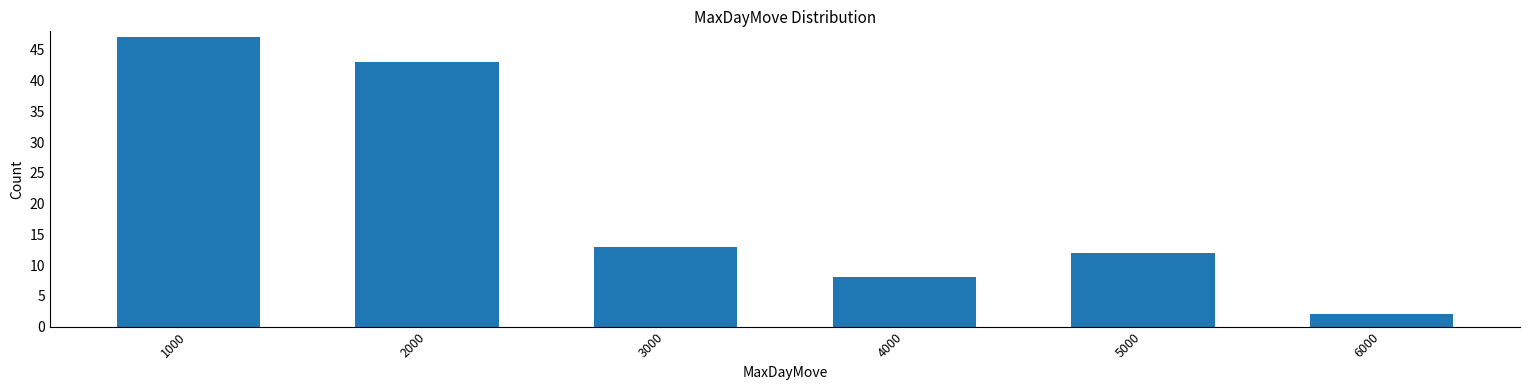

Reading left to right, transcribe all the data shown in this chart.

1000=47	2000=43	3000=13	4000=8	5000=12	6000=2